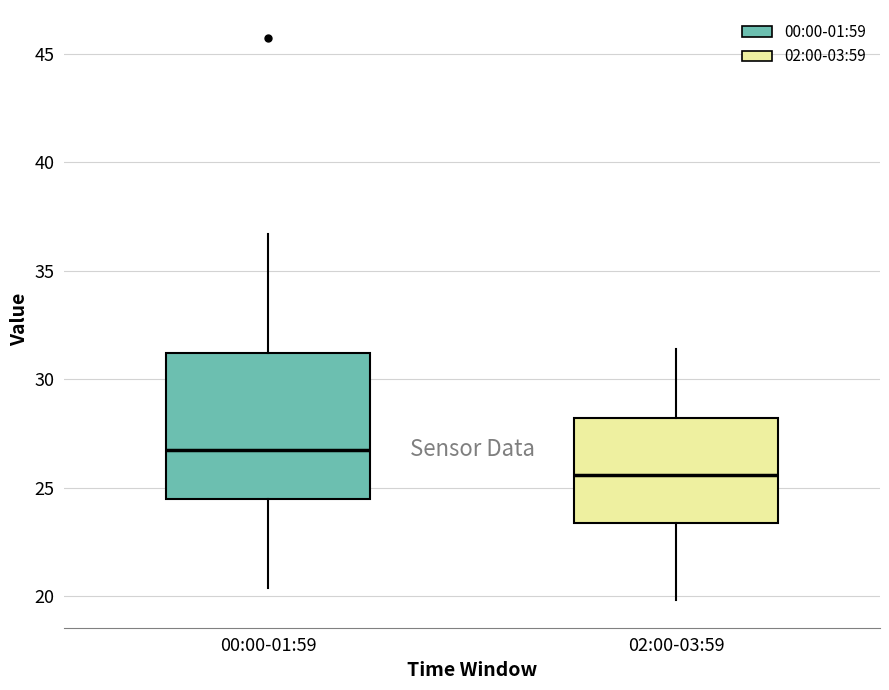

Which box's median line is the highest?

00:00-01:59